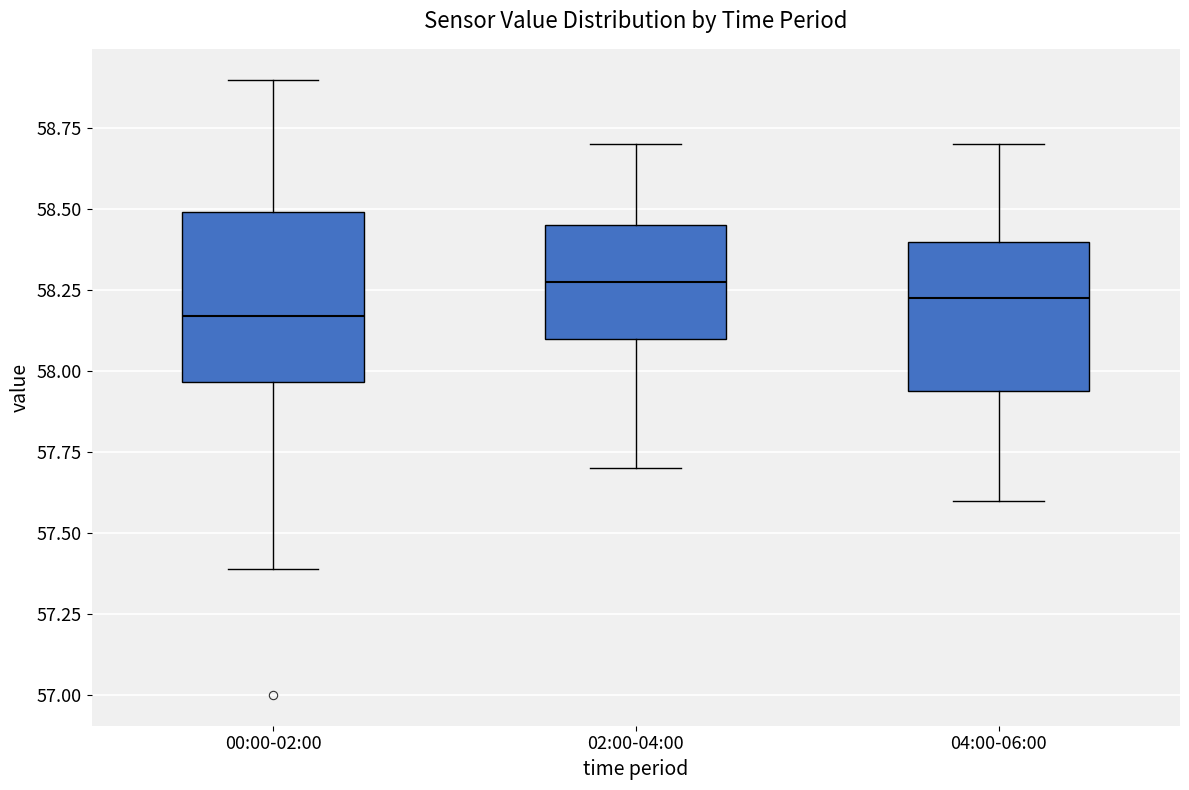

Which box is the tallest, from its lower edge to its upper edge?

00:00-02:00